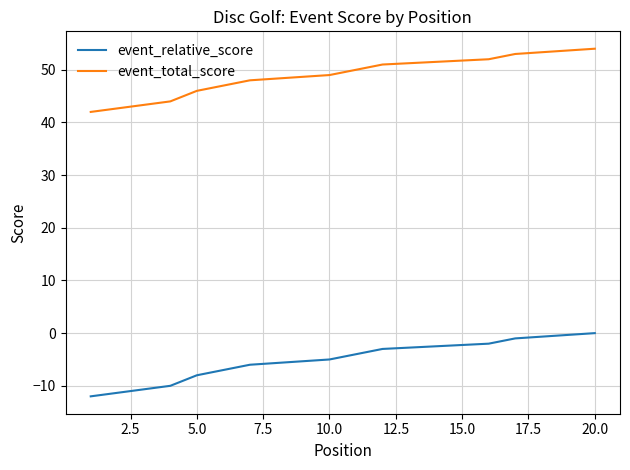

What is the difference between the second highest and minimum values in the event_total_score series?

11